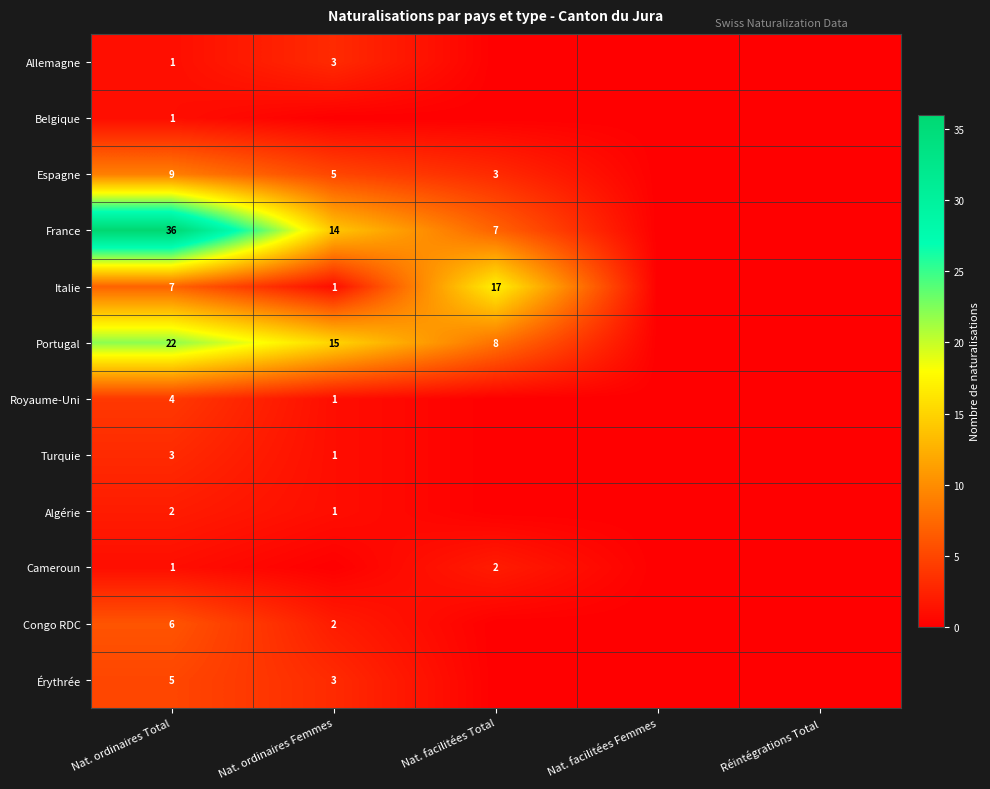

What is the maximum value shown in the chart?

36